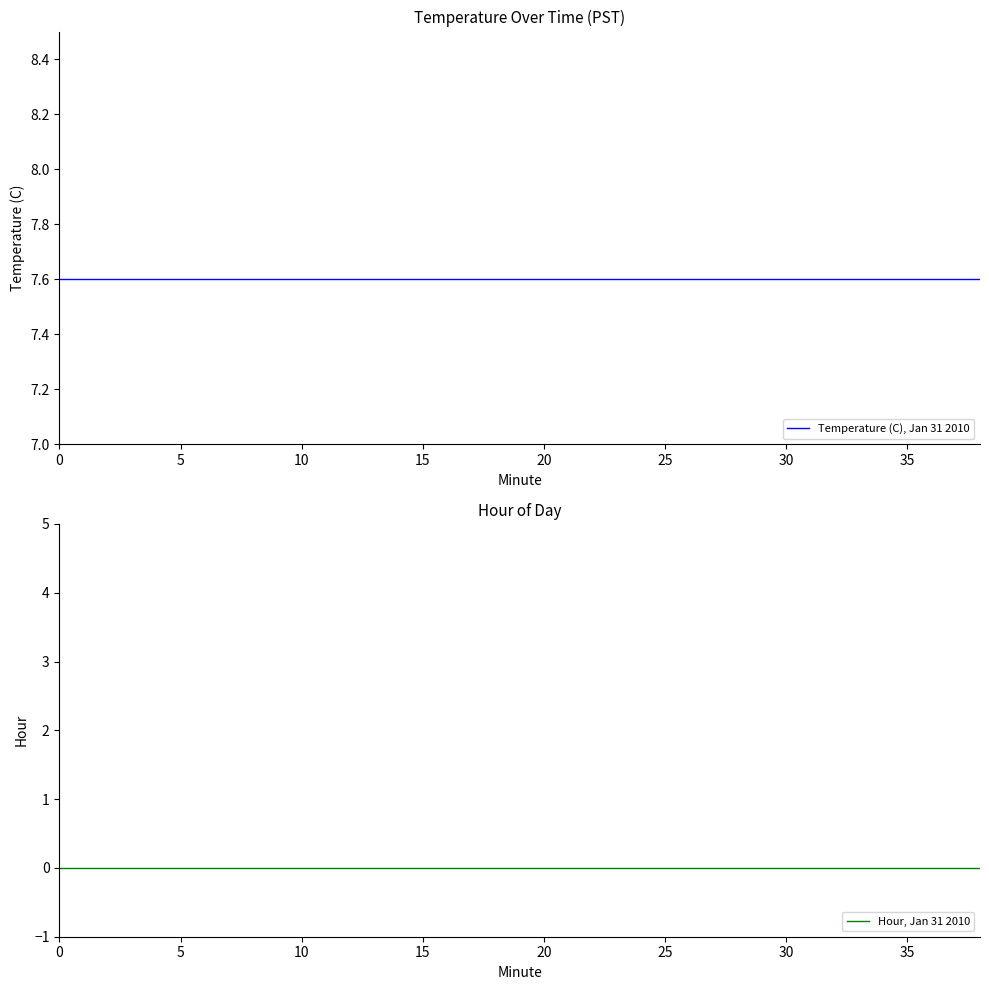

Rank the series by their average value, from lowest to highest.

Hour, Jan 31 2010, Temperature (C), Jan 31 2010